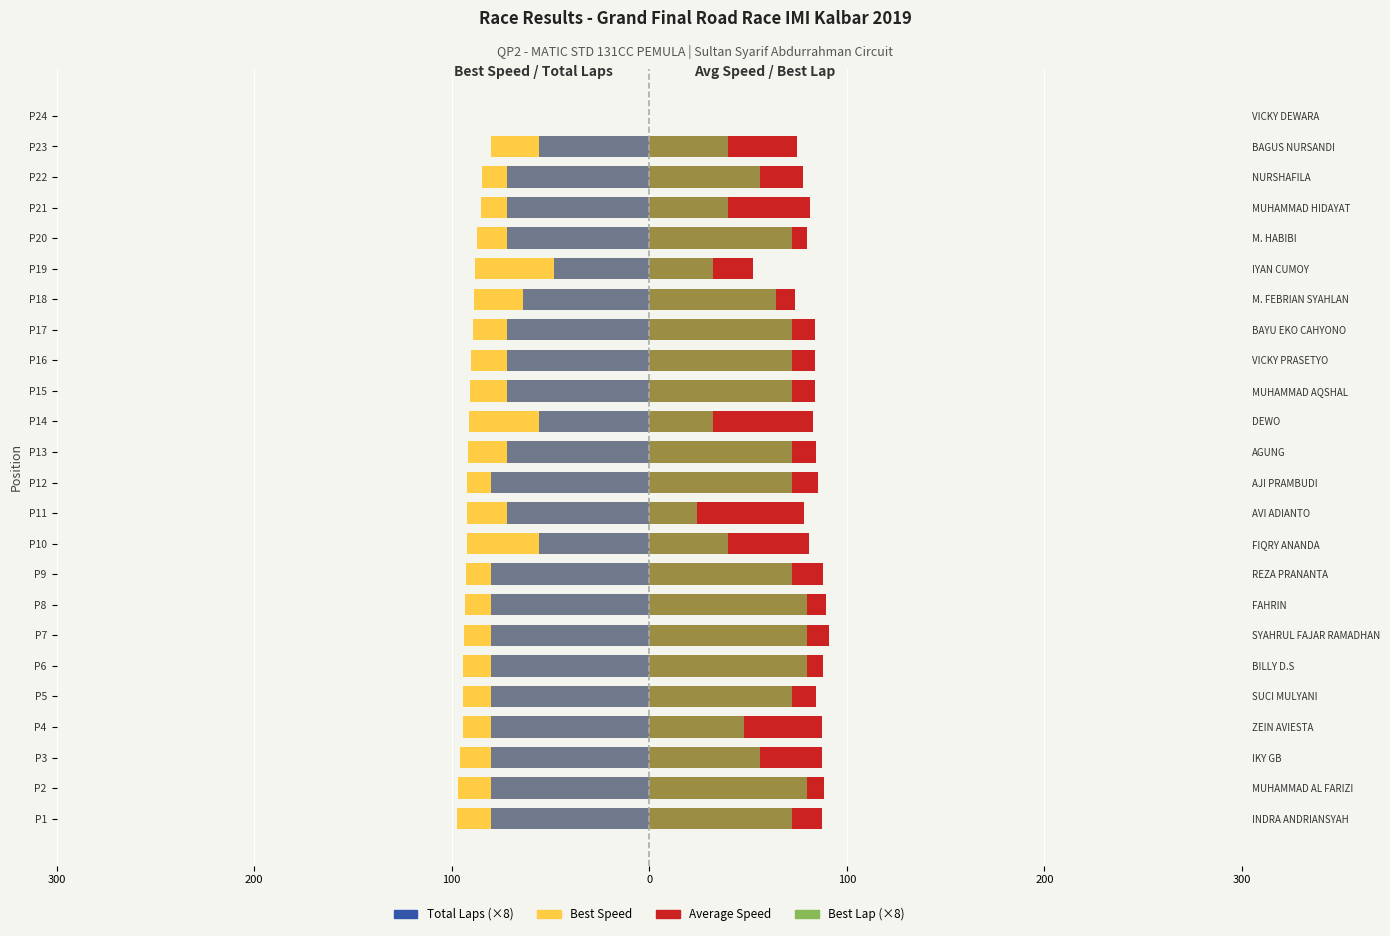

What is the total value across all series at P10?

-27.3